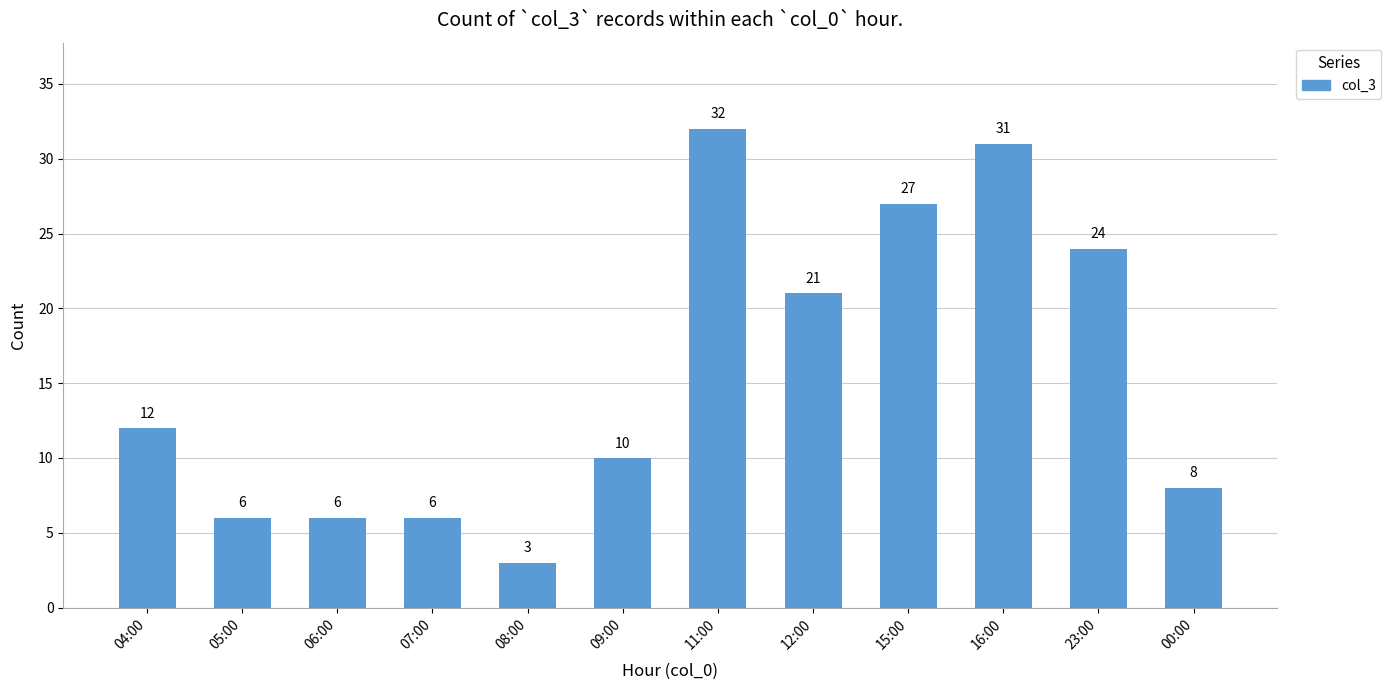

The chart shows a value of 27 at 15:00. True or false?

True